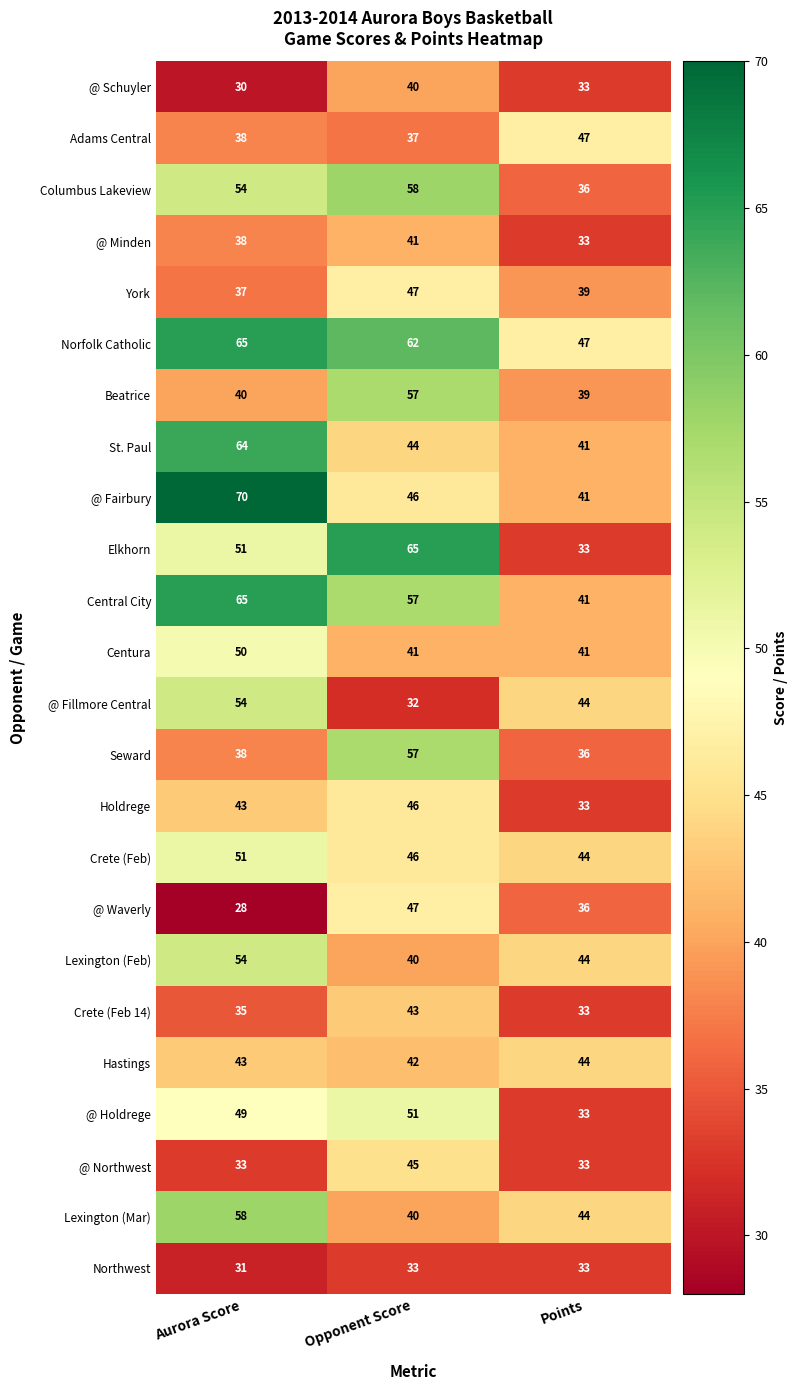

At which category does the chart reach its minimum across all series?

Aurora Score